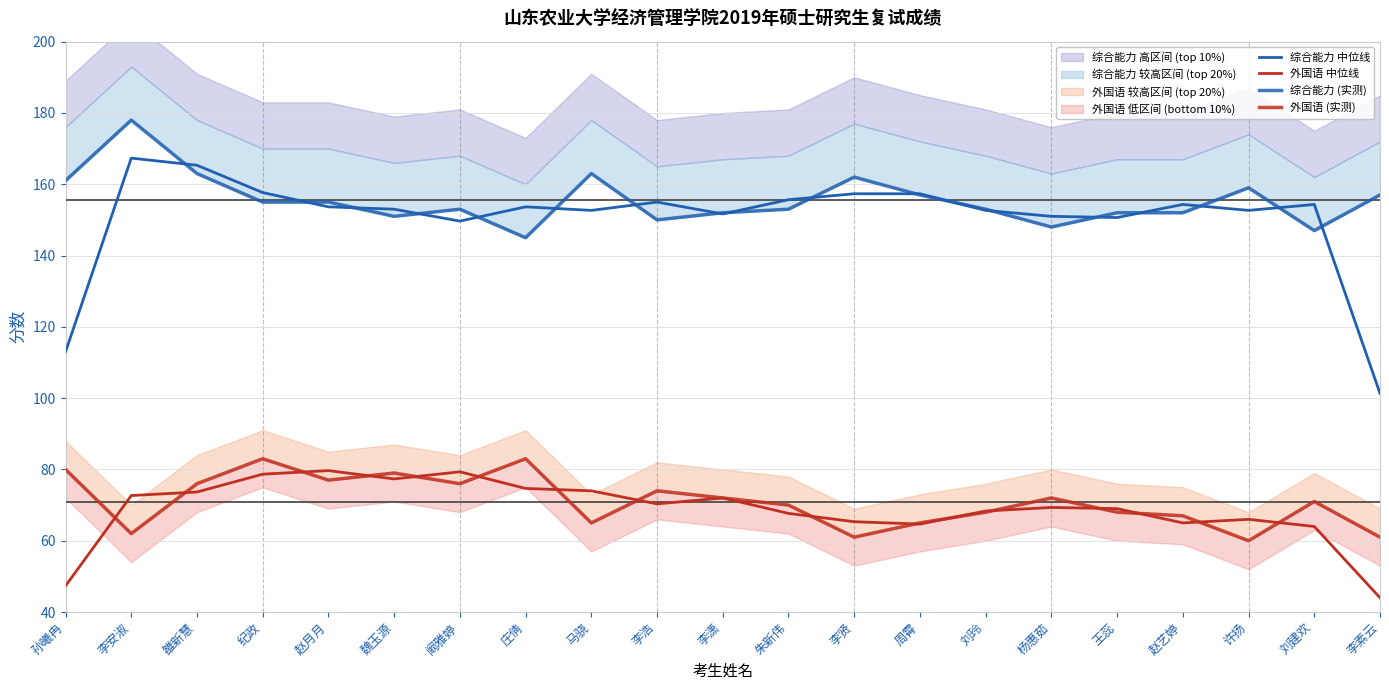

Does the chart display data point markers on the line(s)?

No